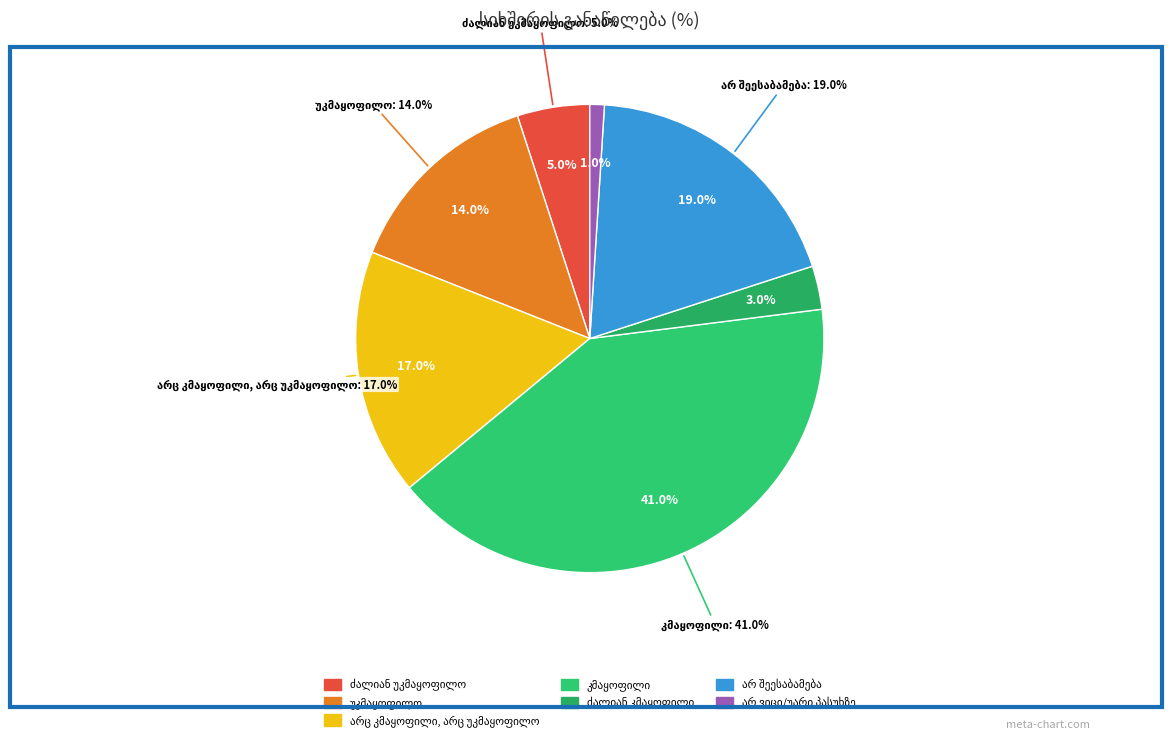

Count the number of slices in the pie.

7